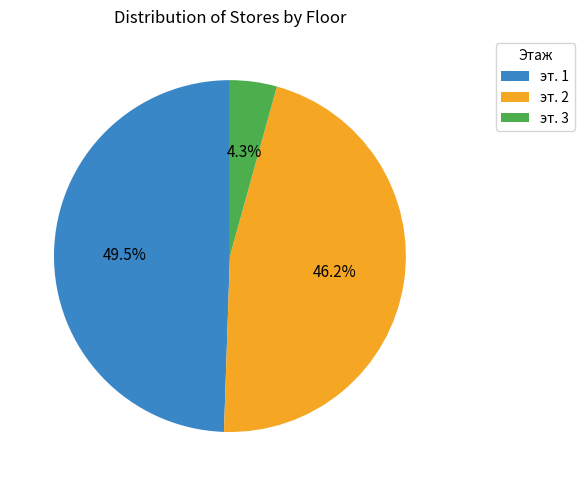

To the nearest percent, what is the average slice percentage?

33%